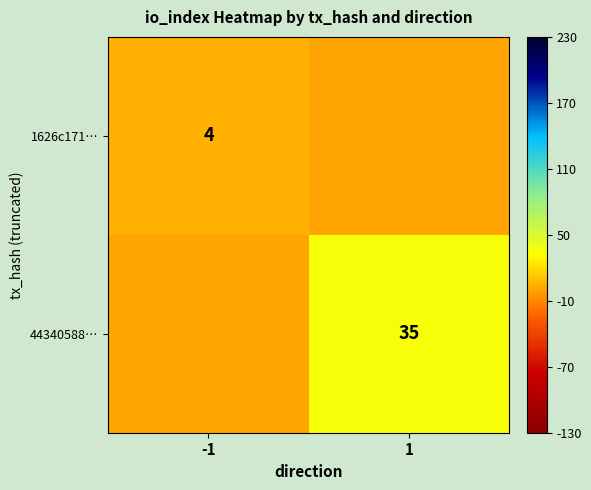

The value of 44340588… at 1 is 14. True or false?

False